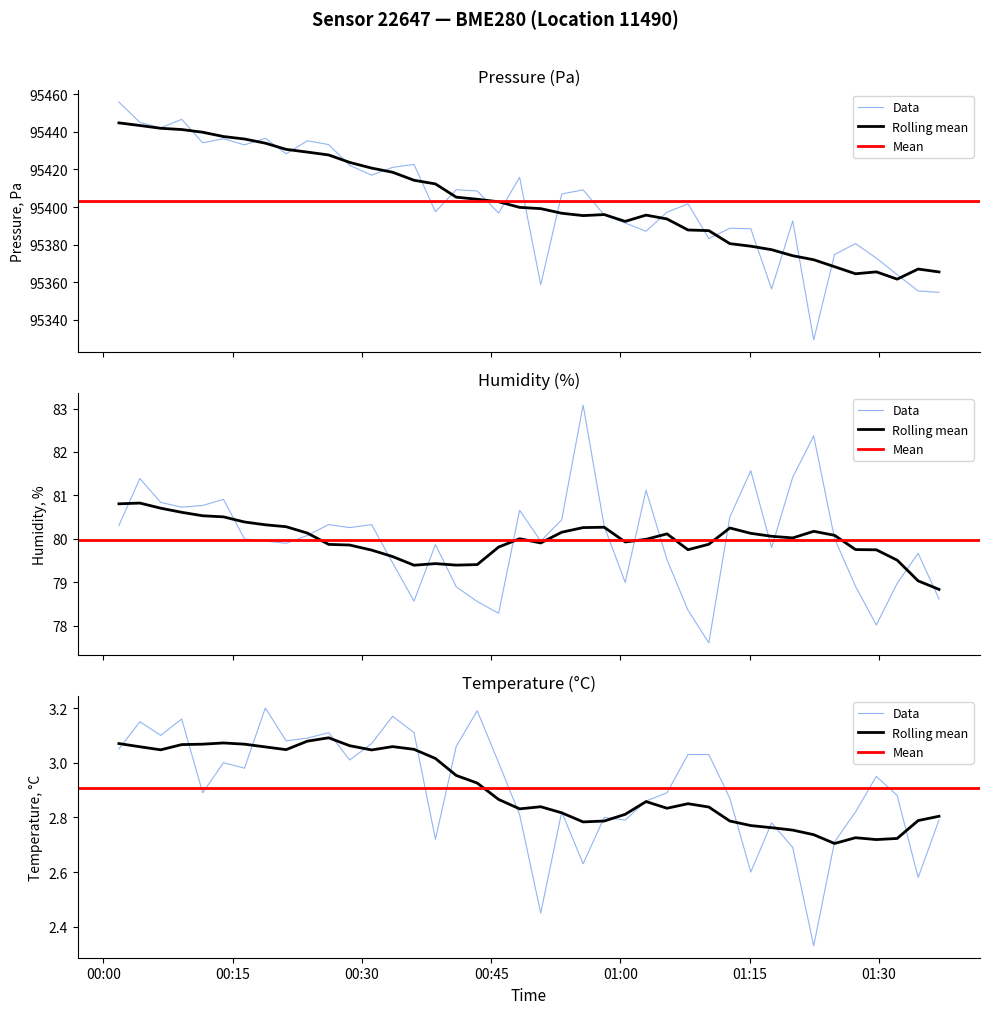

What is the value of the pressure point at the 28th from the left?

95401.7